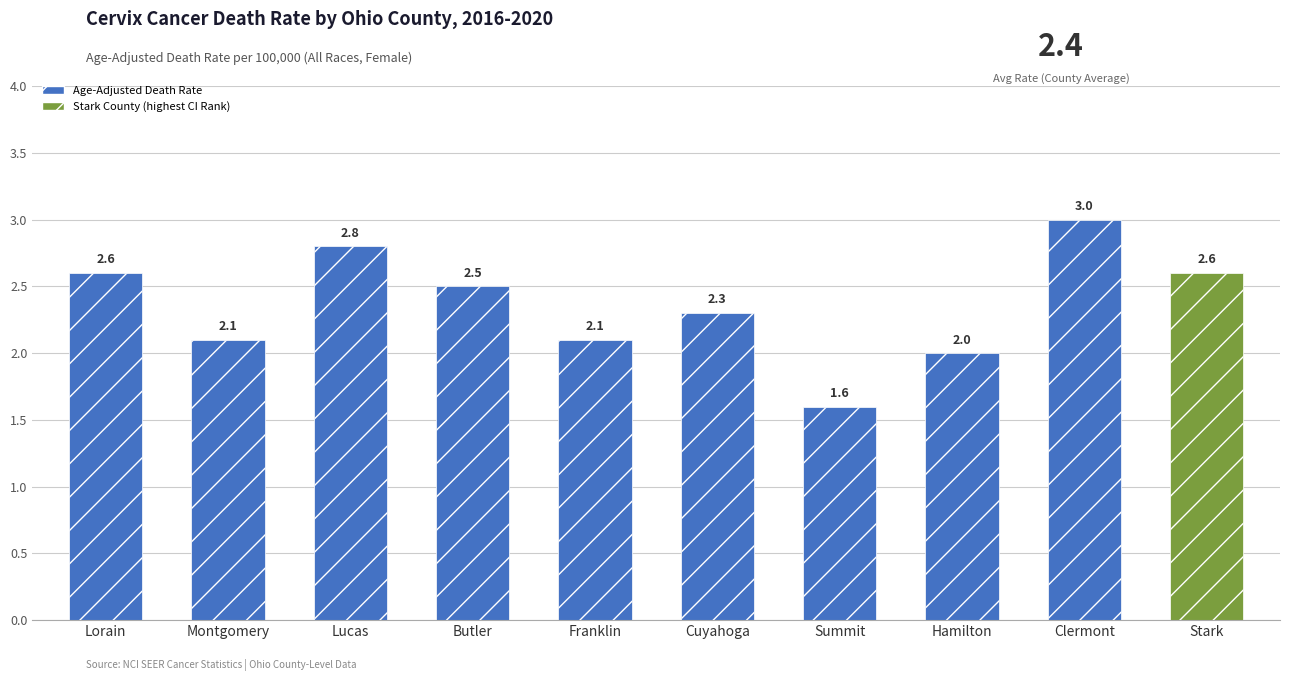

How many bars are there in total?

10